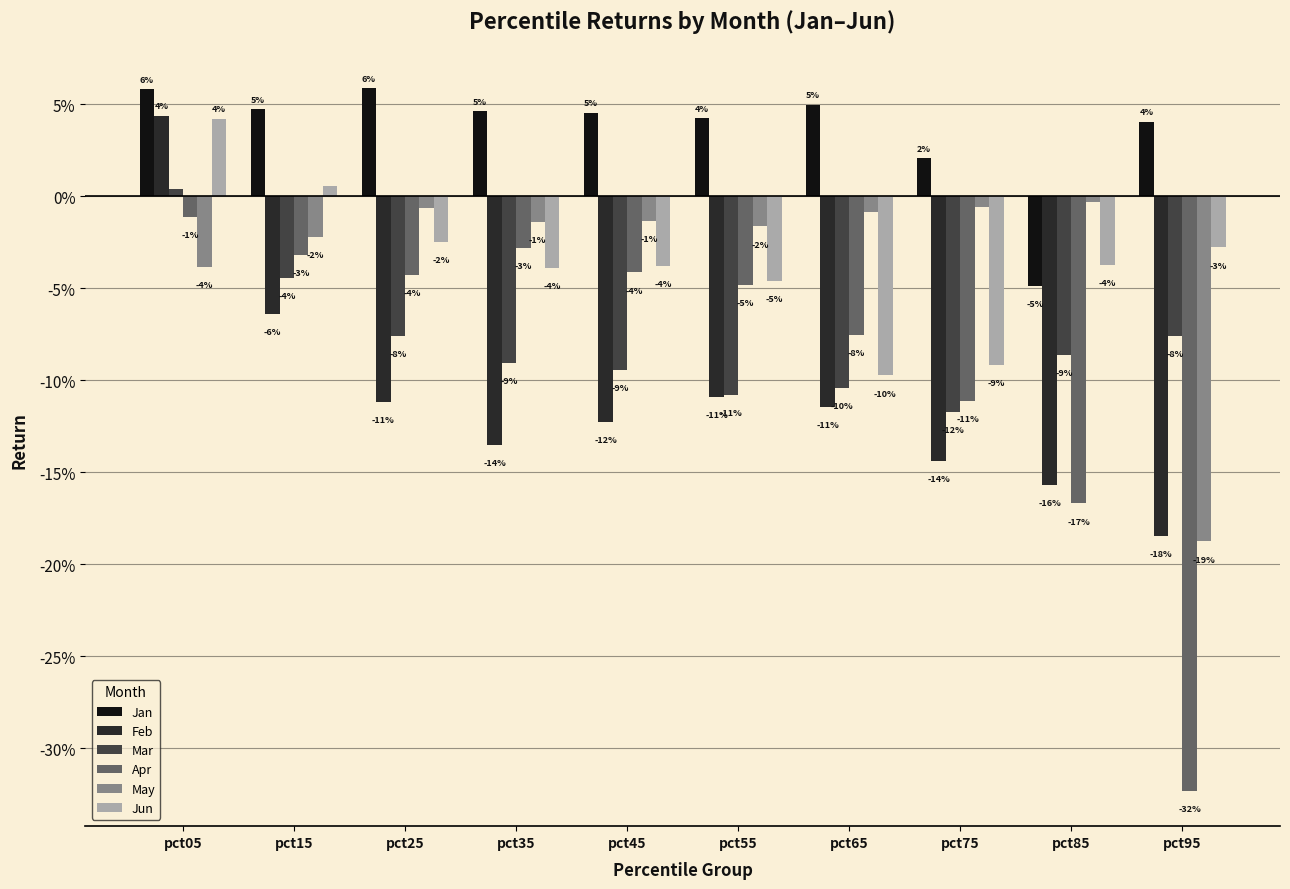

What is the minimum value shown in the chart?

-0.3